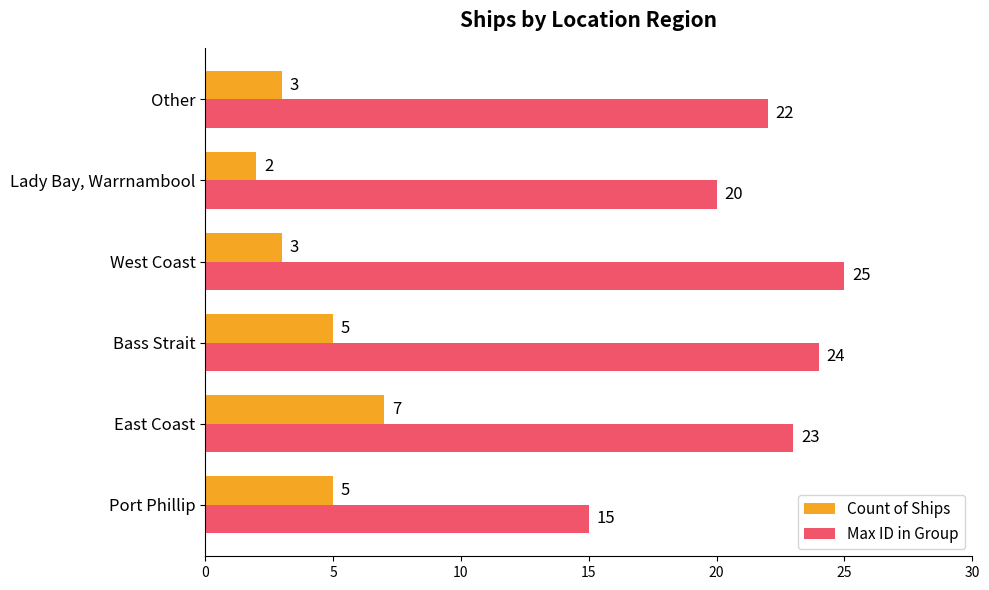

Is it true that Count of Ships equals 5 at West Coast?

False